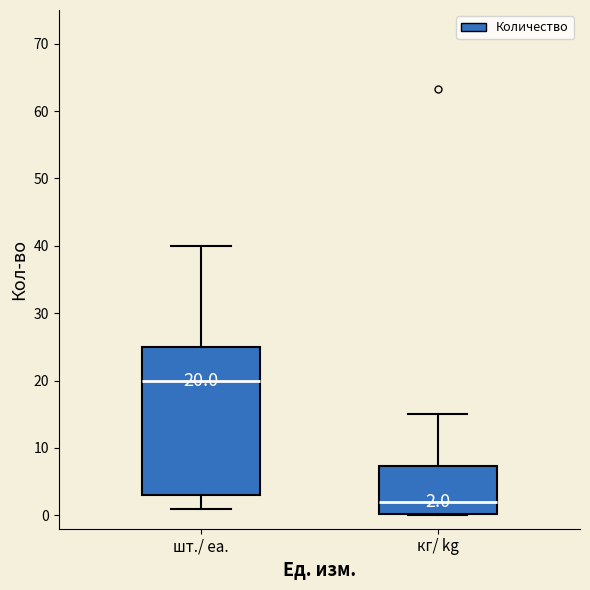

Comparing the boxes themselves (not the whiskers), which one is the tallest?

шт./ ea.